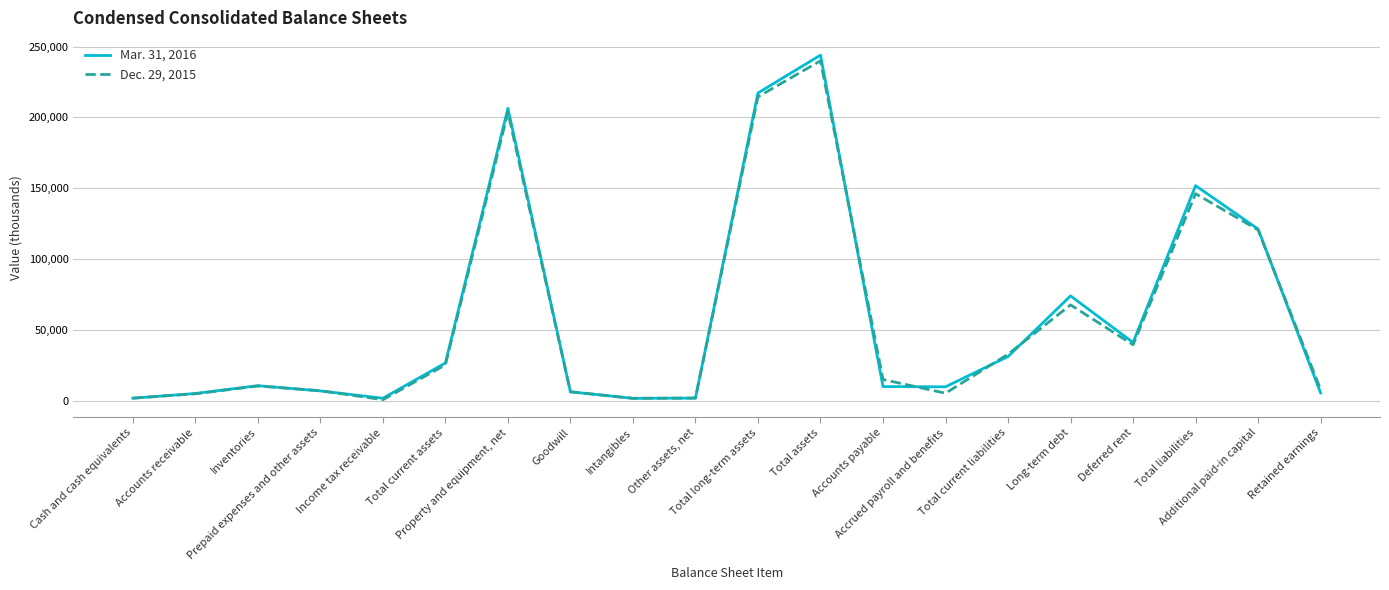

Which series has the widest spread of values?

Mar. 31, 2016